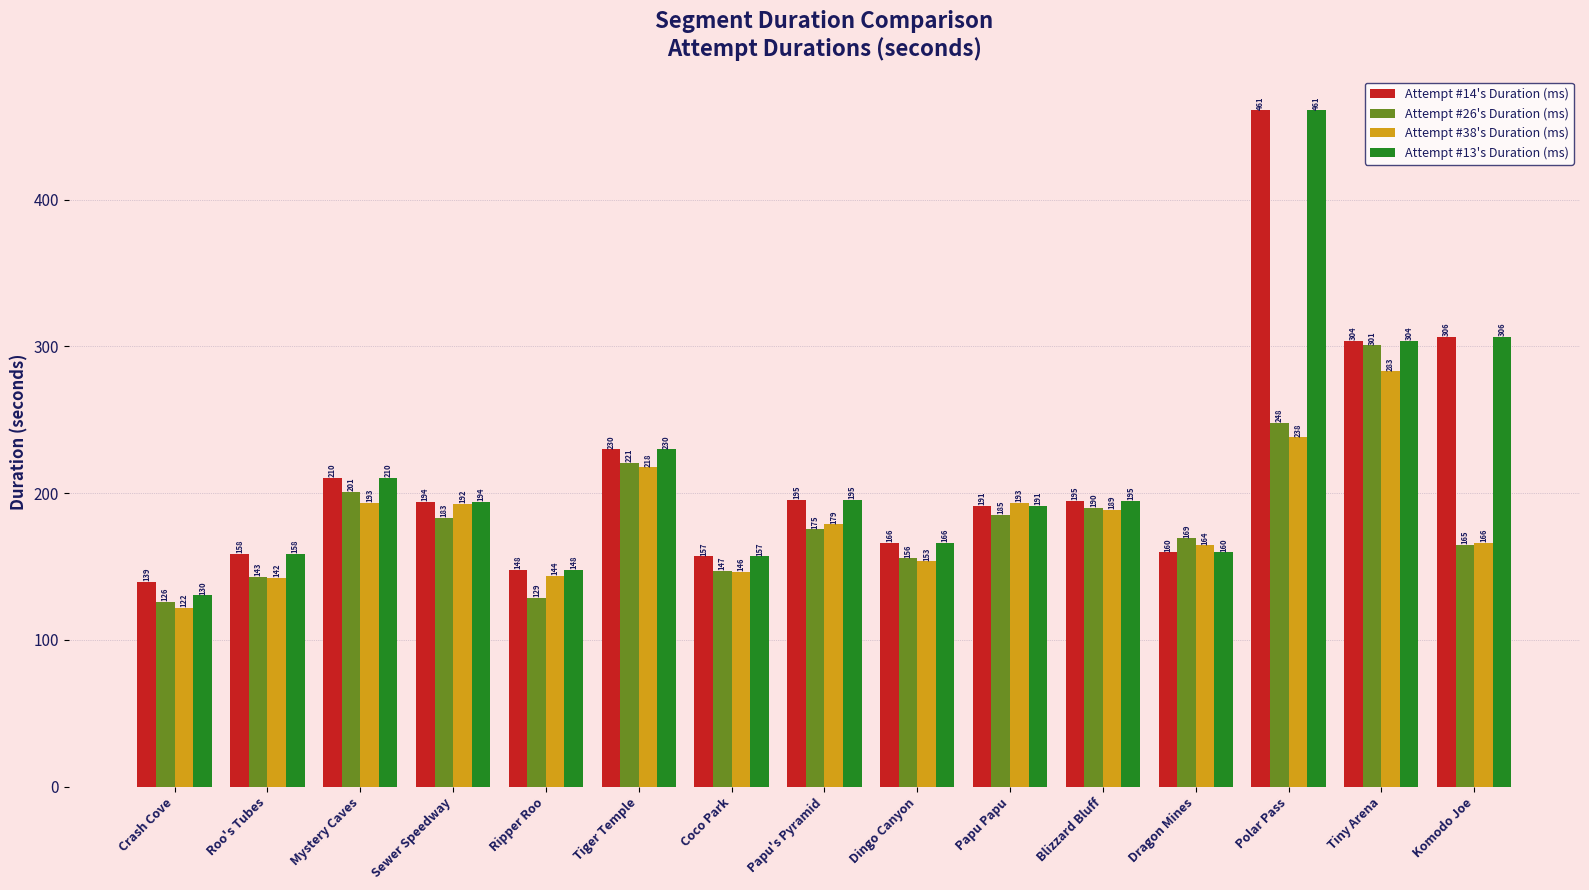

Which series has the largest range (max minus min)?

Attempt #13's Duration (ms)